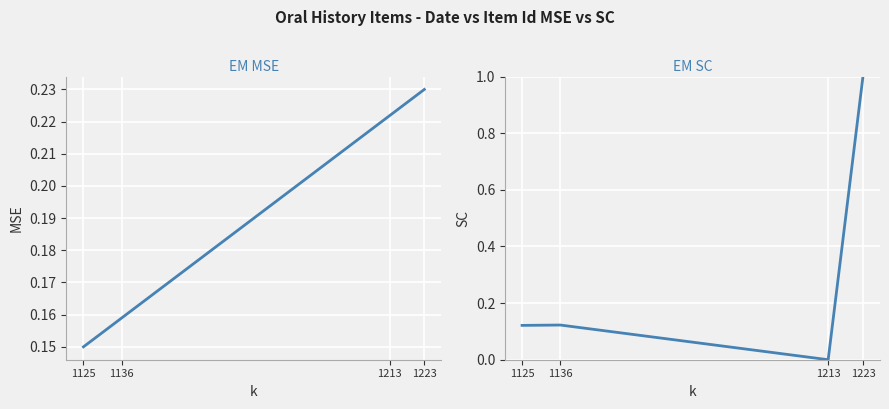

Does the chart display data point markers on the line(s)?

No